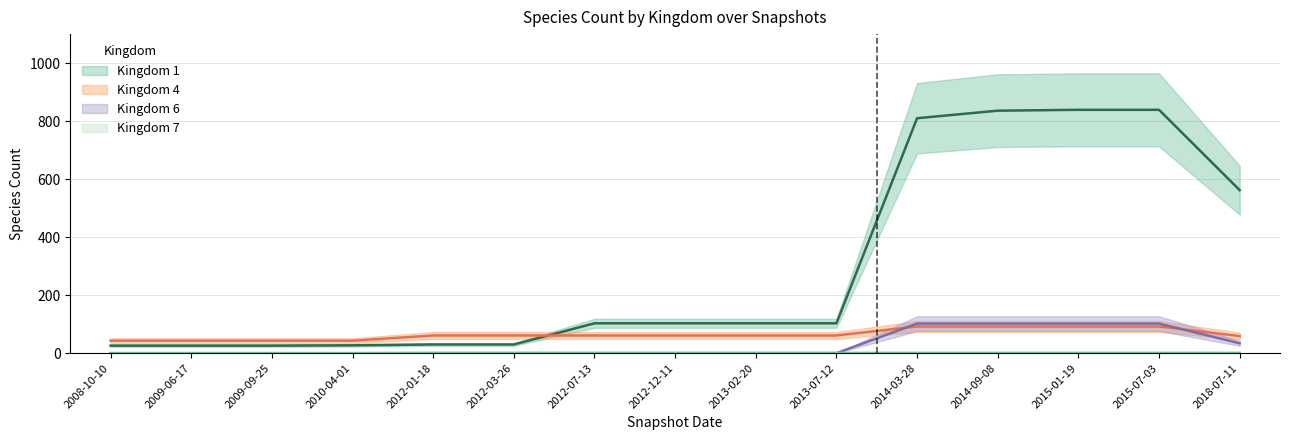

What is the sum of all kingdom_6 values?

442